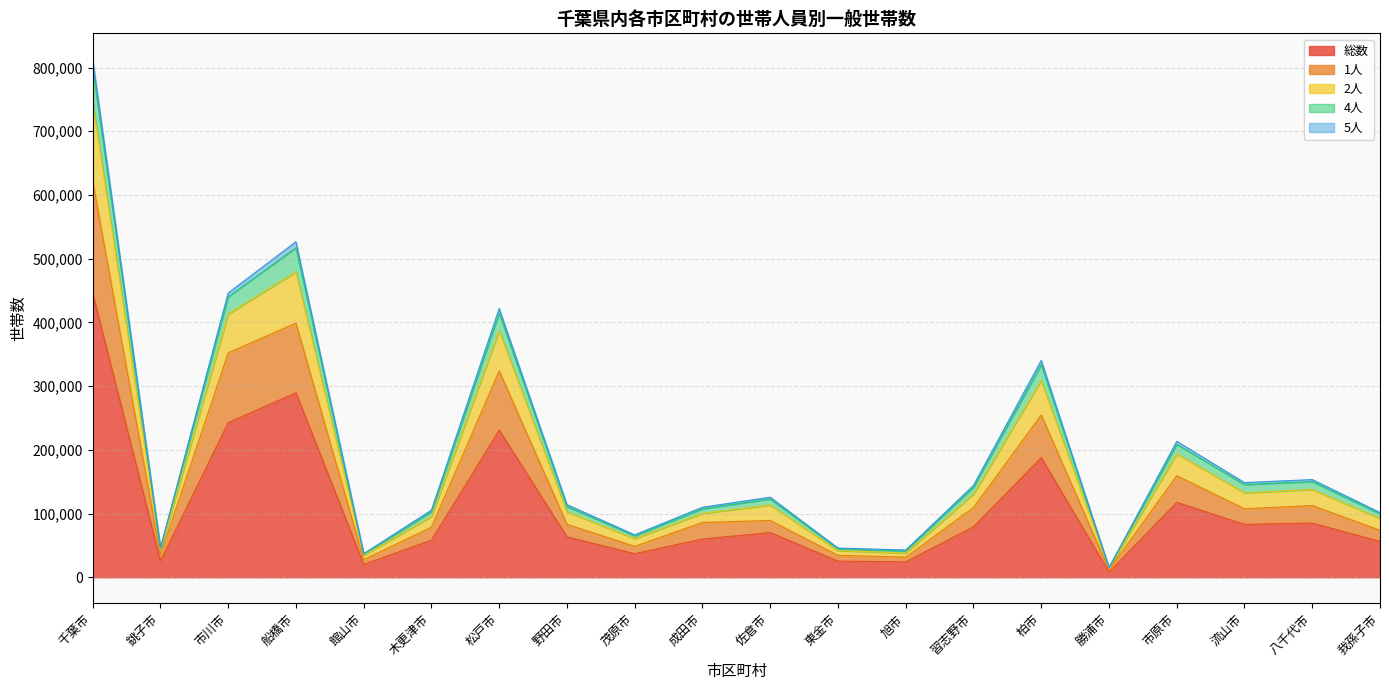

True or false: 1人 and 4人 cross at least once.

False